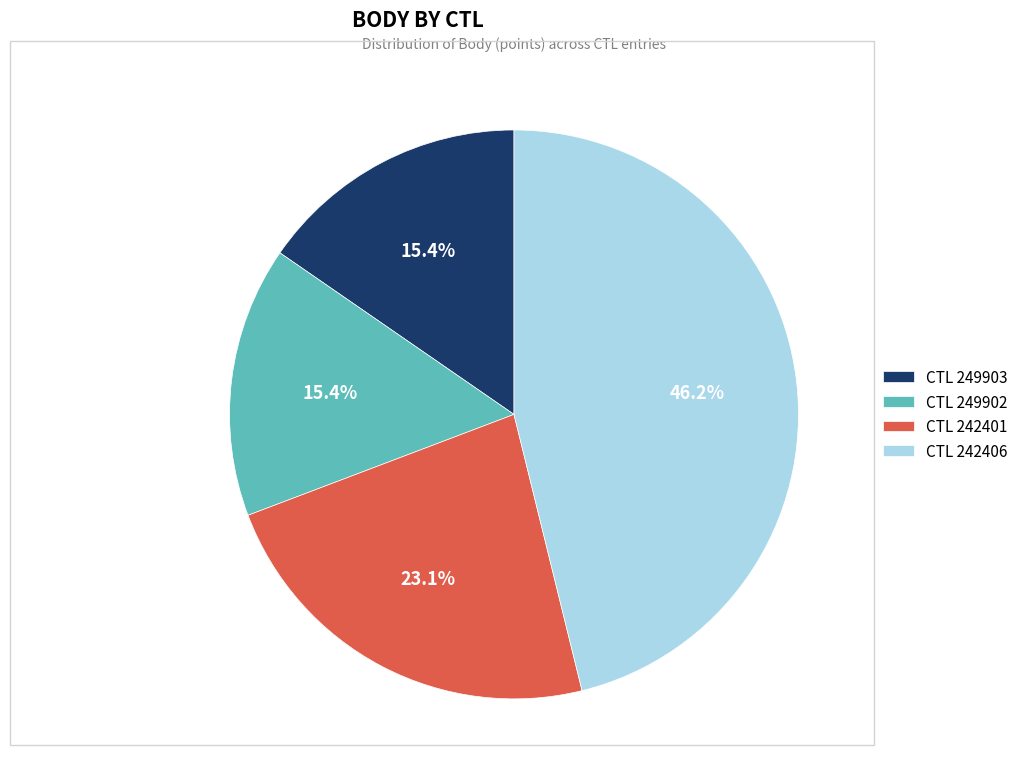

Approximately how many times larger is the value at CTL 249902 compared to CTL 249903?

1.0